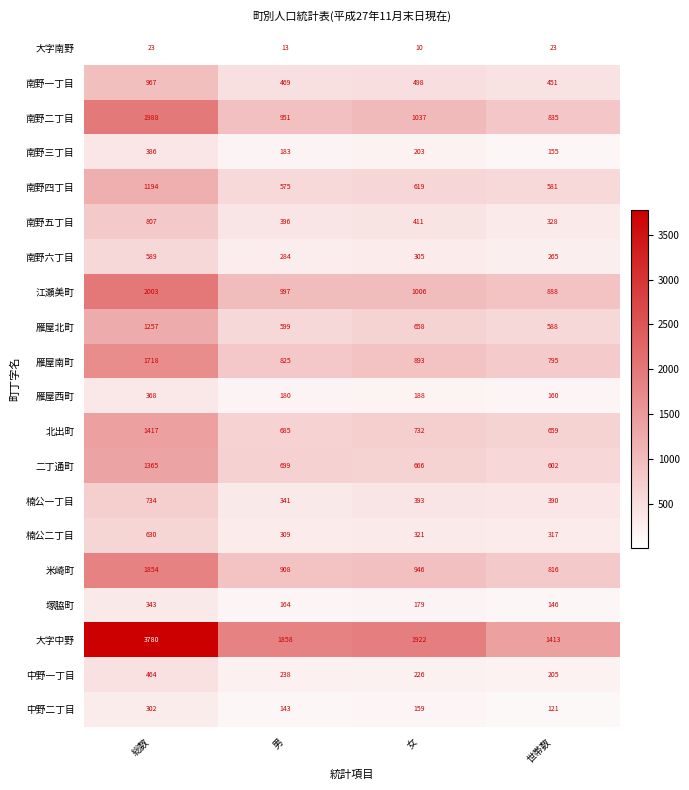

List the labels in order of 米崎町 value, largest first.

総数, 女, 男, 世帯数